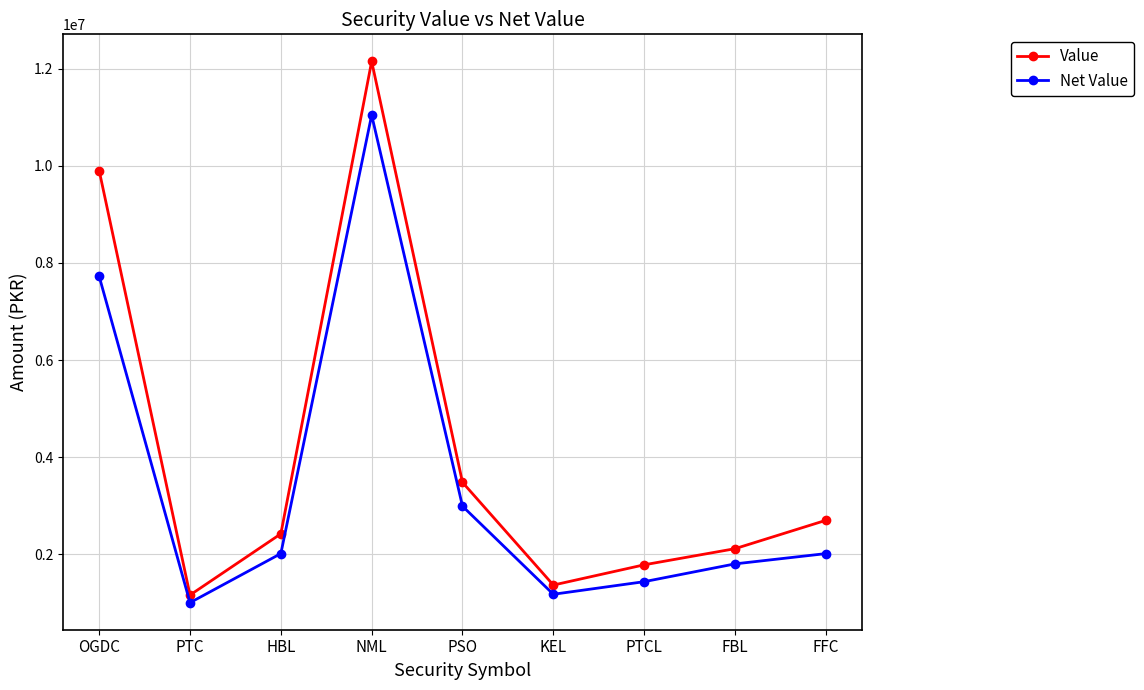

What is the total value across all series at FFC?

4710708